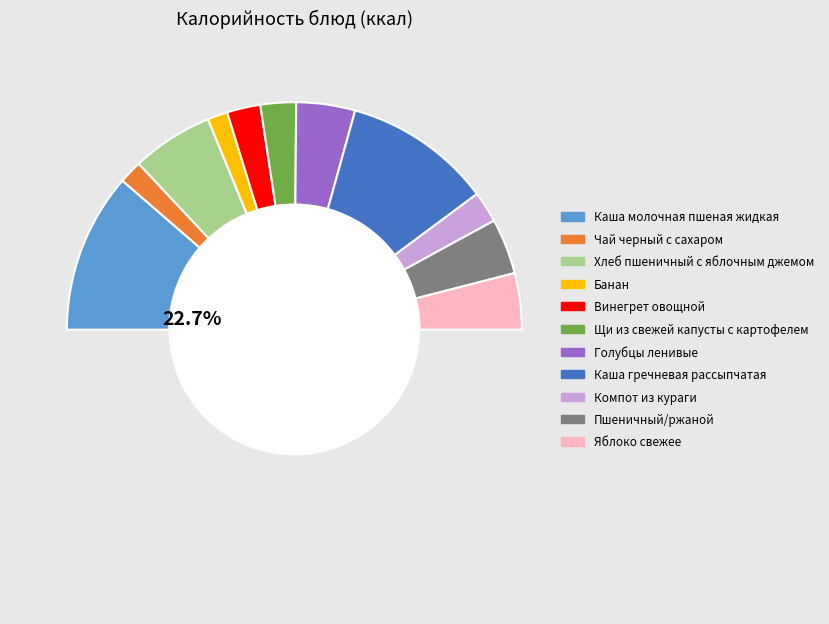

What percentage is the Компот из кураги slice, to the nearest percent?

4%